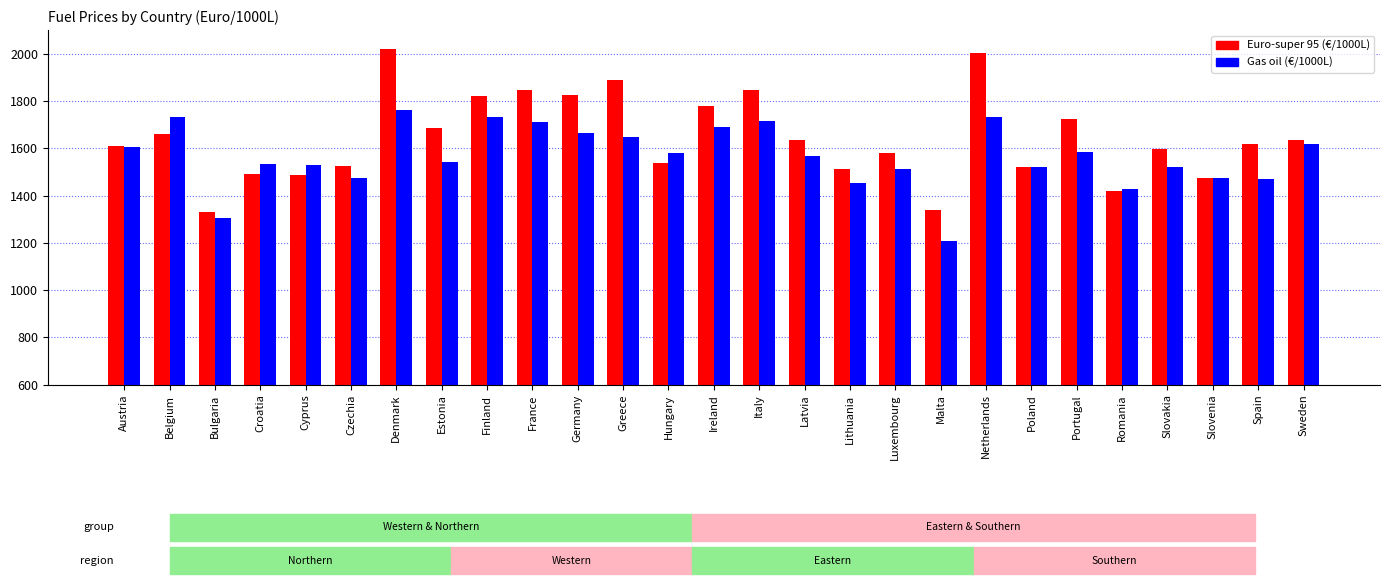

What is the difference between the highest and lowest values at Greece?

243.0